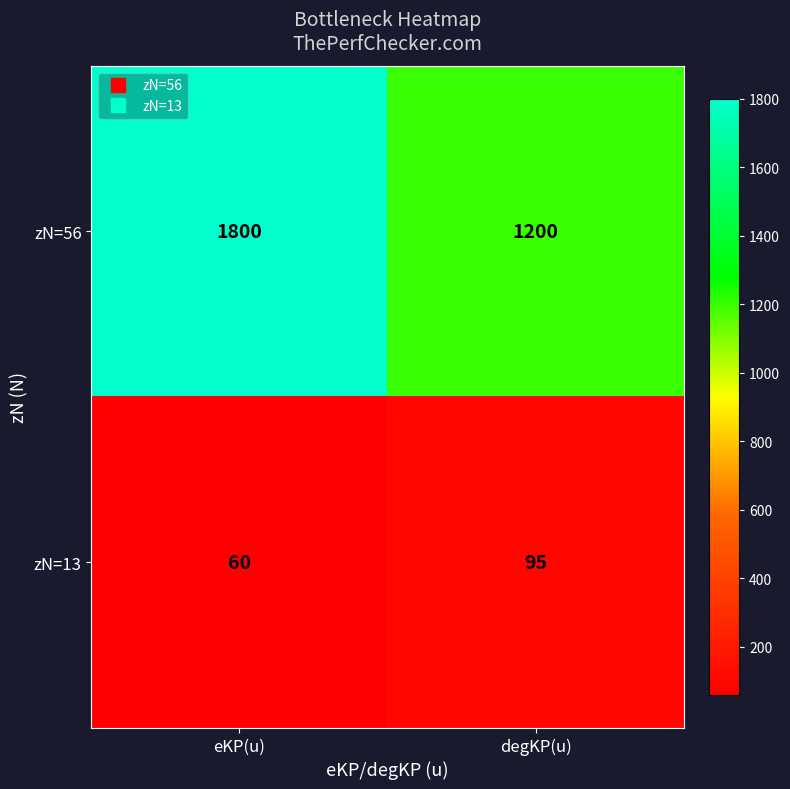

Which category has the highest value across all series?

eKP(u)